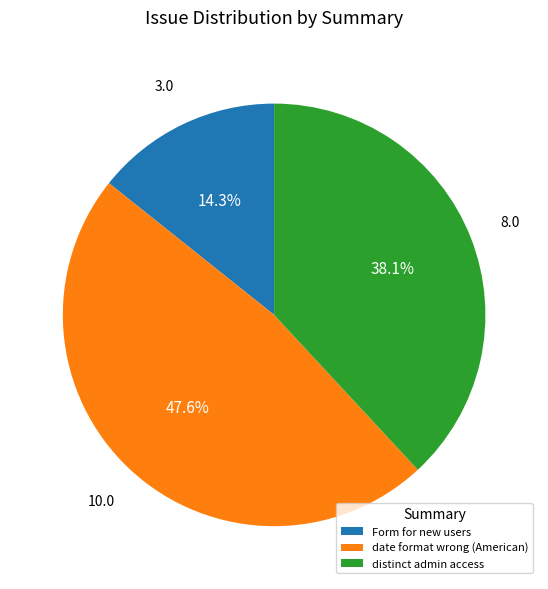

To the nearest percent, what portion does date format wrong (American) represent?

48%